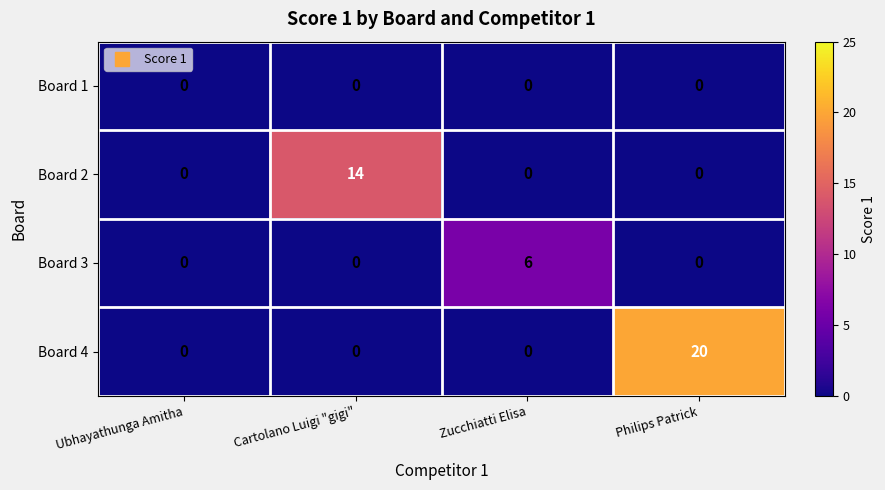

Count the number of categories in the chart.

4